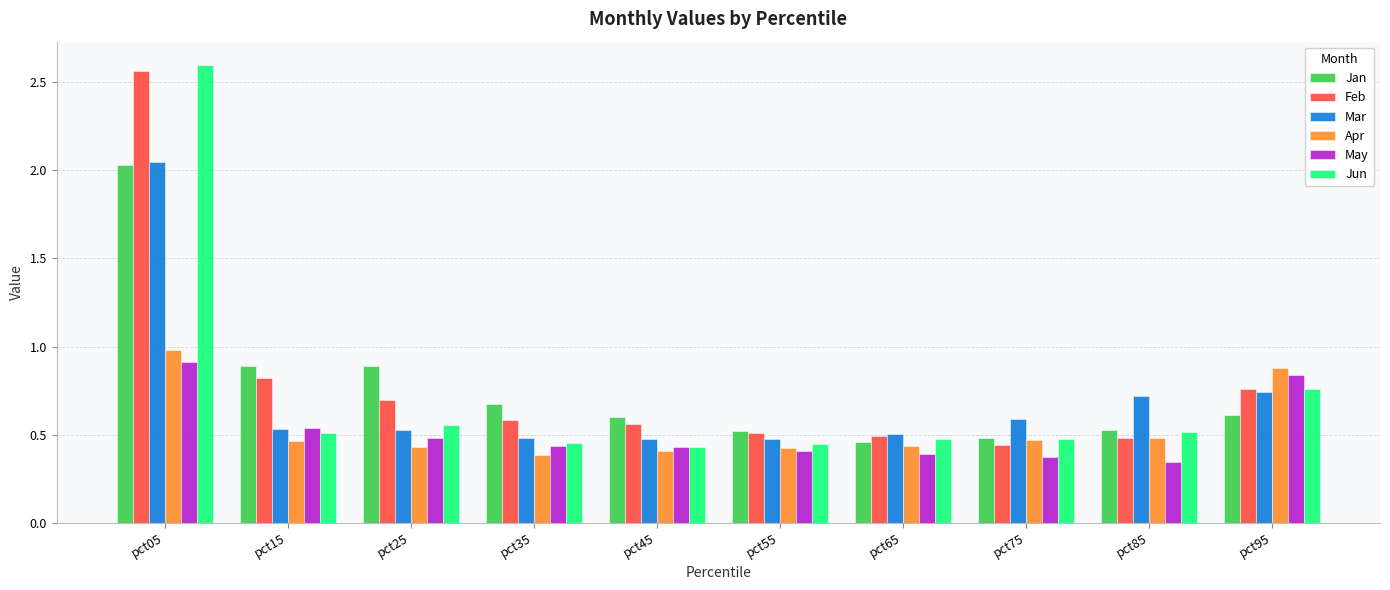

What is the total value across all series at pct55?

2.8